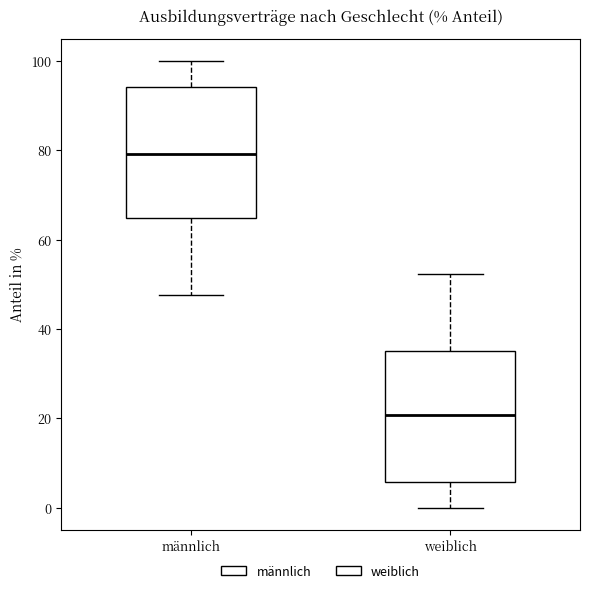

Where does the upper whisker of the box for weiblich end on the y-axis? The values are not printed on the chart, so give them approximately, as read against the axis.

52